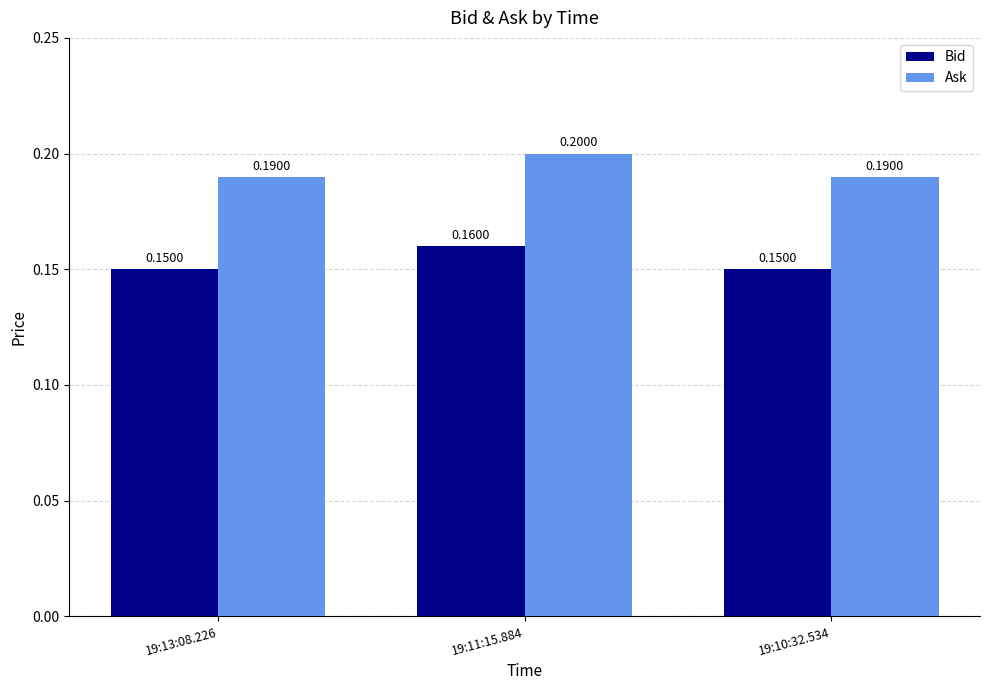

The value of Ask at 19:11:15.884 is 0.3. True or false?

False